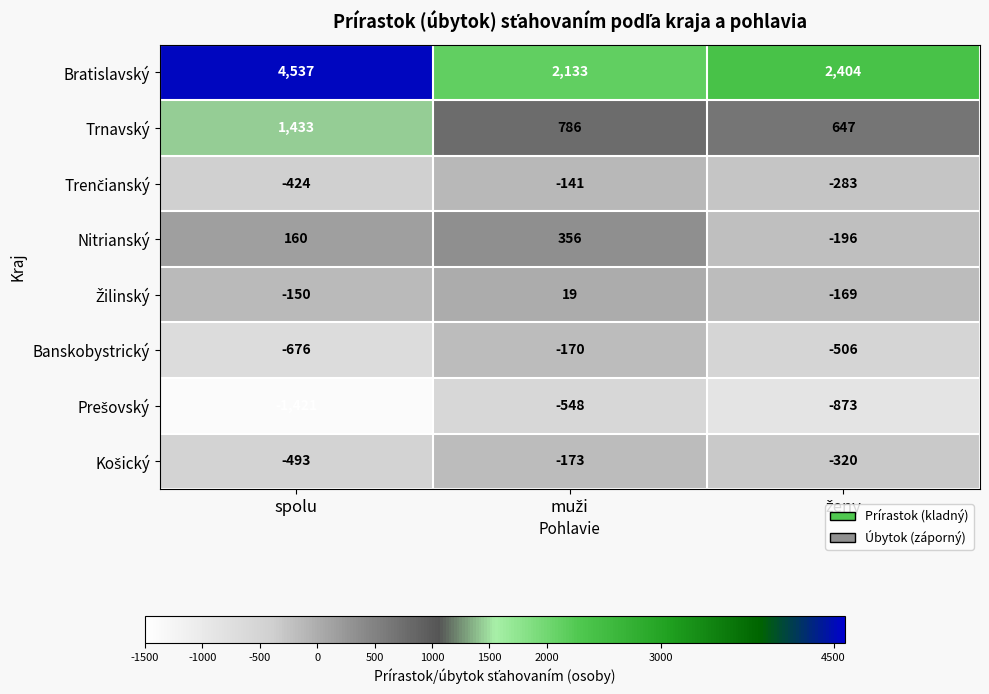

What is the average value of the Banskobystrický series?

-451